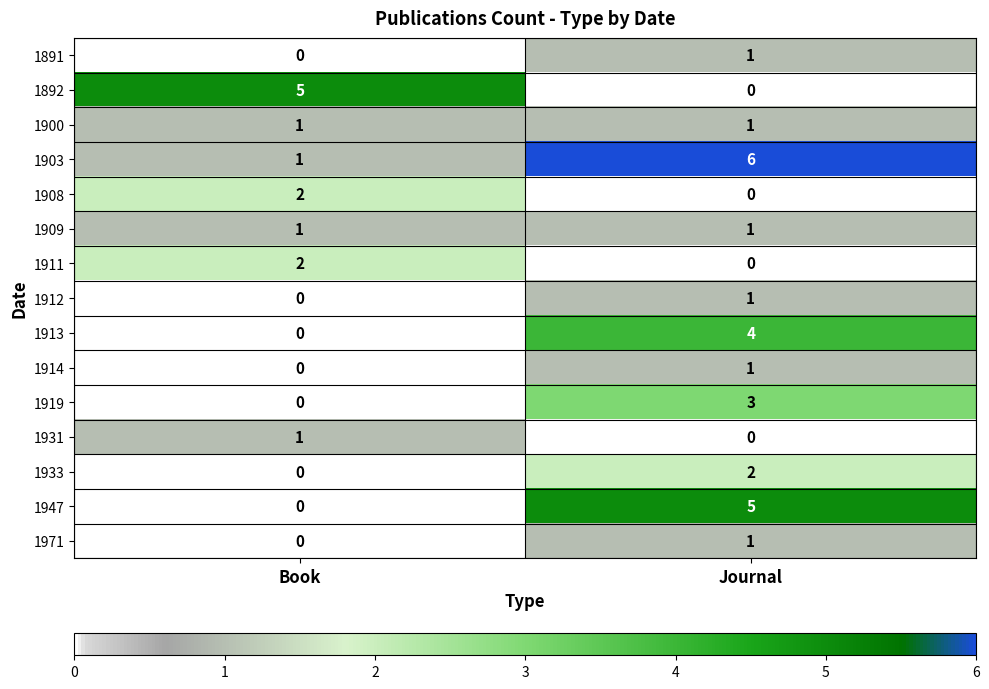

Count the number of data series in this chart.

15